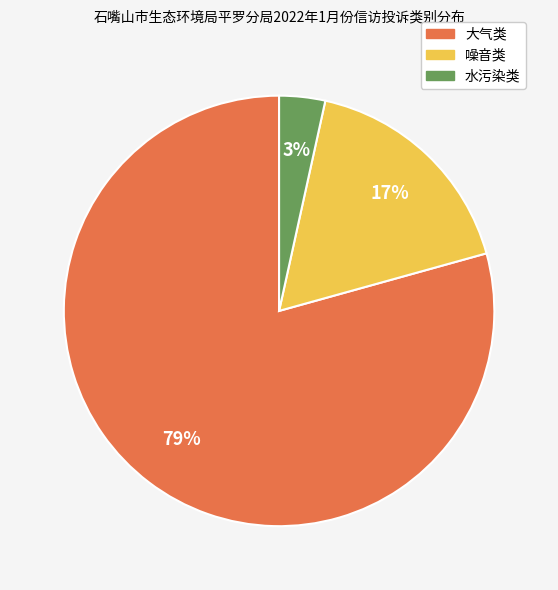

Which slice is the largest?

大气类